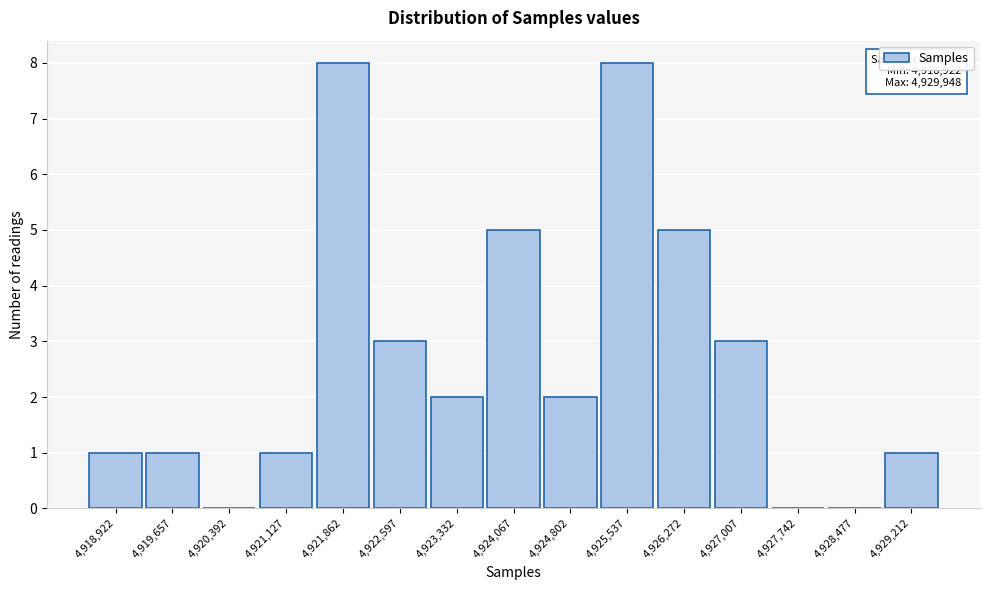

Reading right to left, what are all the values shown in this chart?

4,929,212=1	4,928,477=0	4,927,742=0	4,927,007=3	4,926,272=5	4,925,537=8	4,924,802=2	4,924,067=5	4,923,332=2	4,922,597=3	4,921,862=8	4,921,127=1	4,920,392=0	4,919,657=1	4,918,922=1